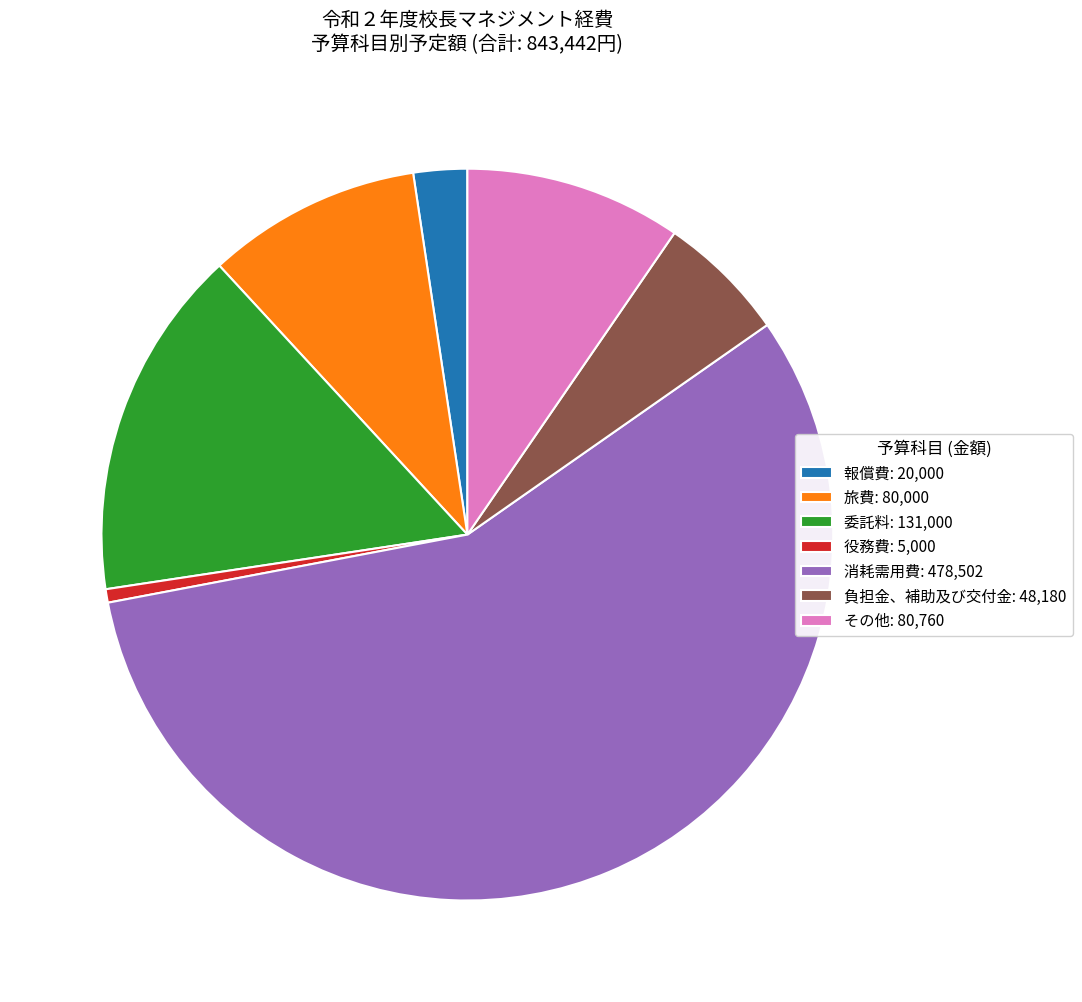

The 旅費: 80,000 slice represents 9% of the pie. True or false?

True